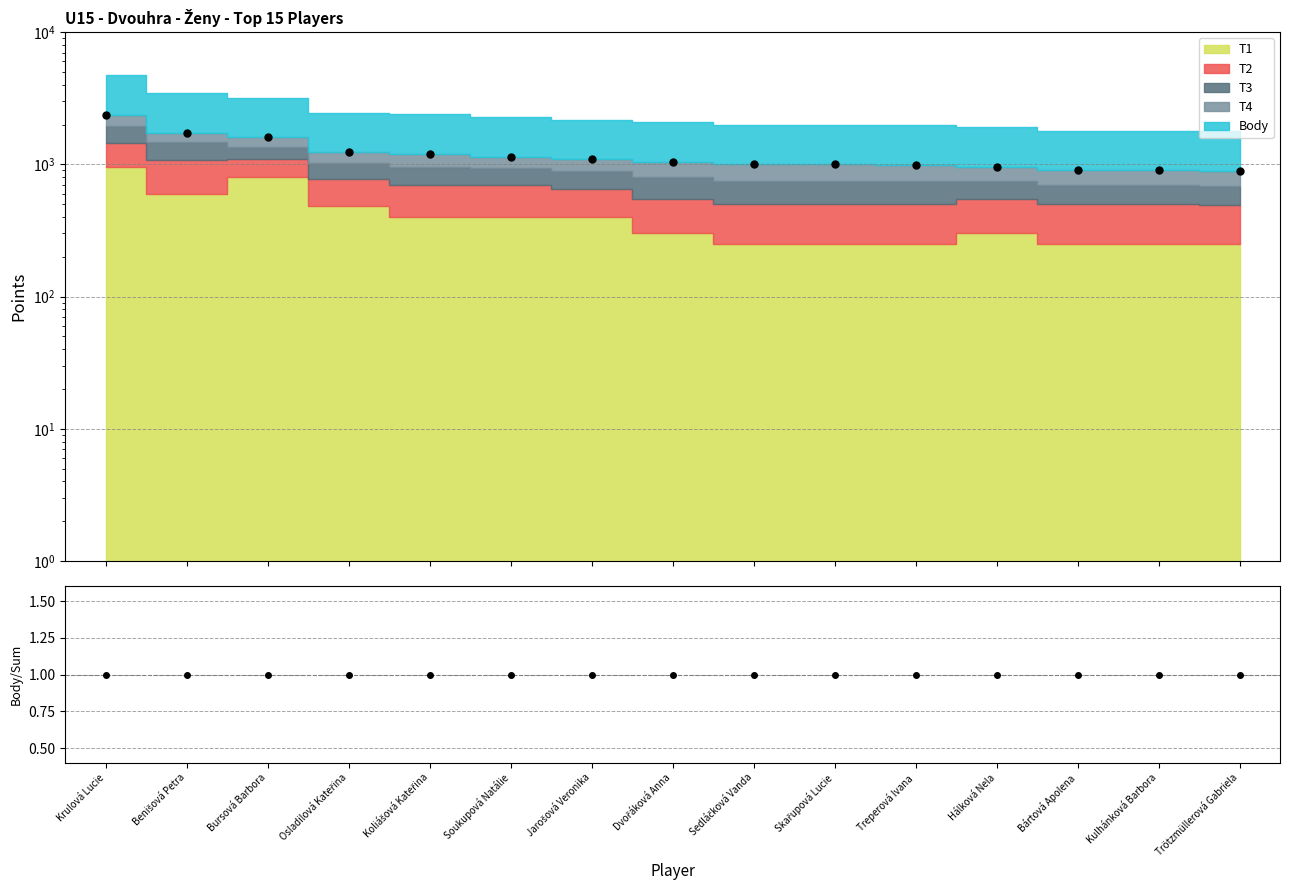

The value at Jarošová Veronika is 1090. True or false?

True